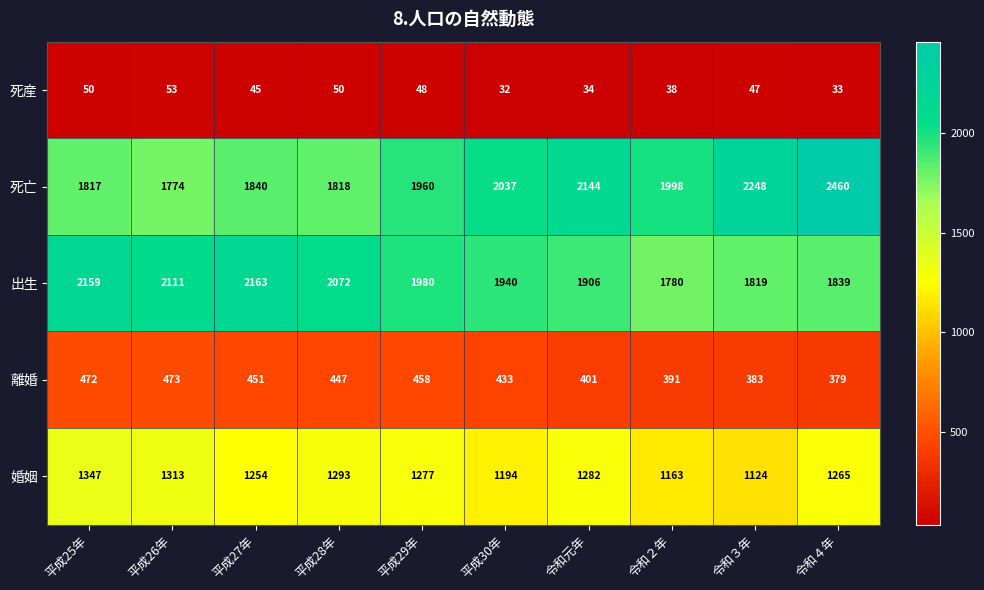

Is it true that 死亡 equals 722 at 平成25年?

False